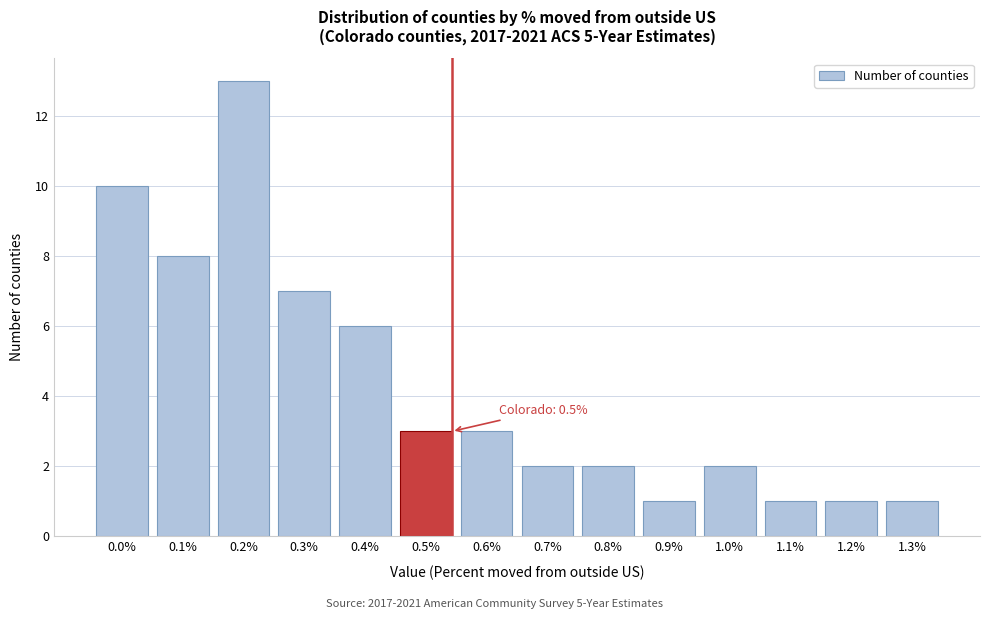

Reading left to right, list all the values displayed in this chart.

0.0%=10	0.1%=8	0.2%=13	0.3%=7	0.4%=6	0.5%=3	0.6%=3	0.7%=2	0.8%=2	0.9%=1	1.0%=2	1.1%=1	1.2%=1	1.3%=1